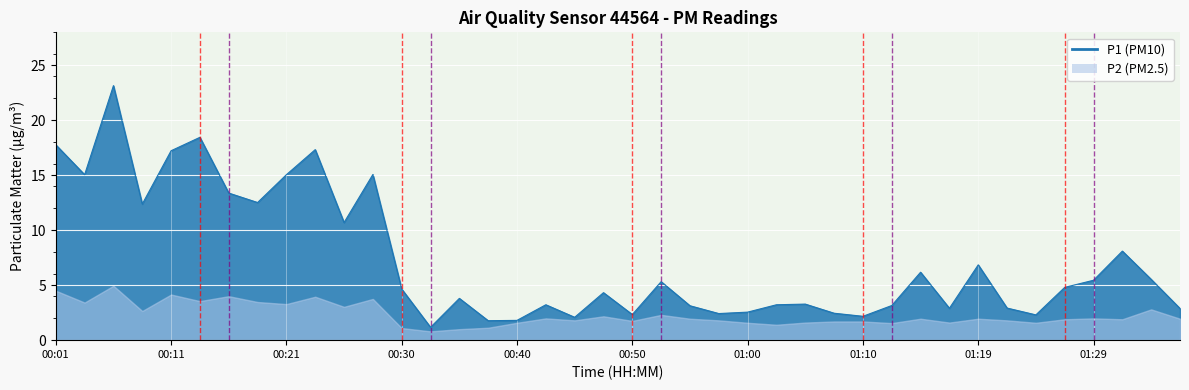

Which label corresponds to the largest value in the chart?

00:06